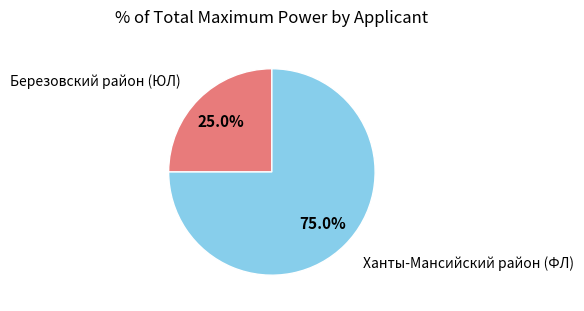

Which category has the smallest portion of the pie?

Березовский район (ЮЛ)